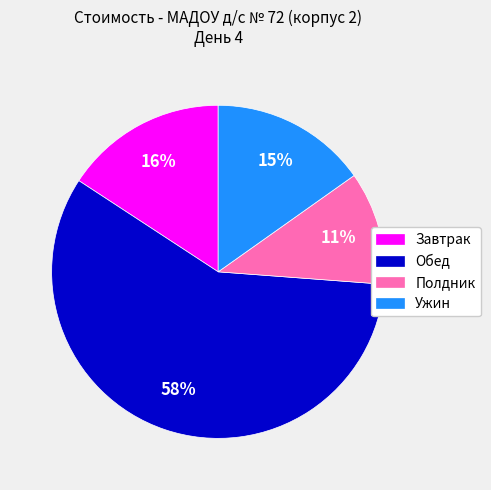

What is the smallest slice in the pie chart?

Полдник